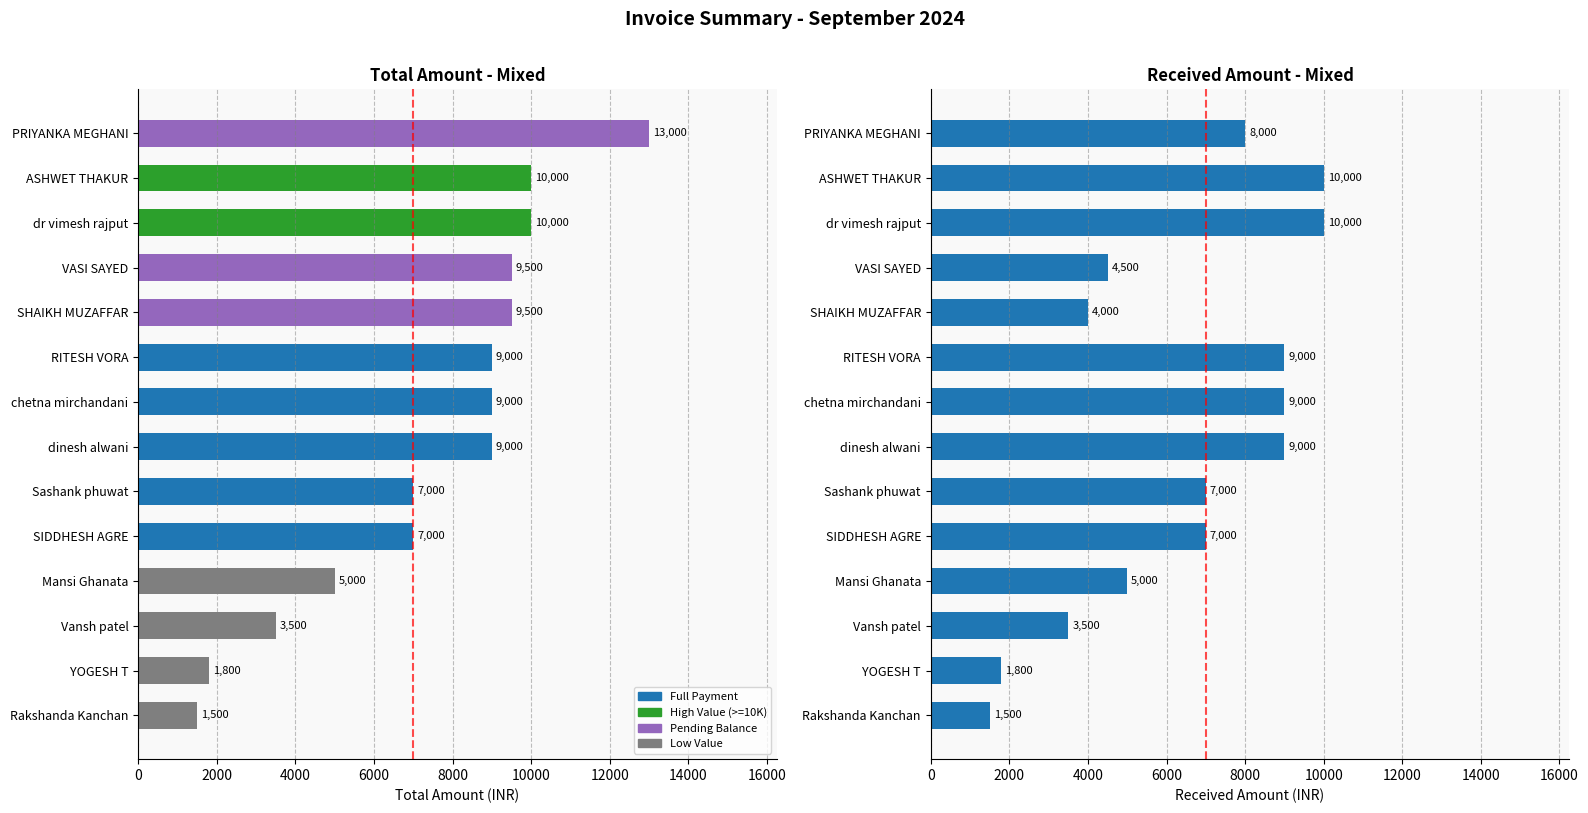

What is the value of the Received Amount bar at the 5th from the left?

7000